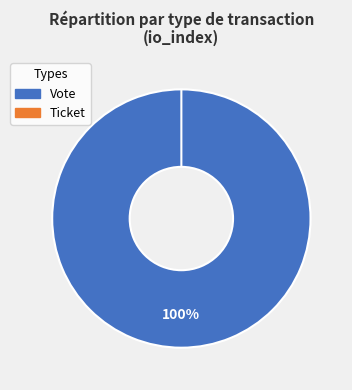

How many segments does this pie chart have?

2